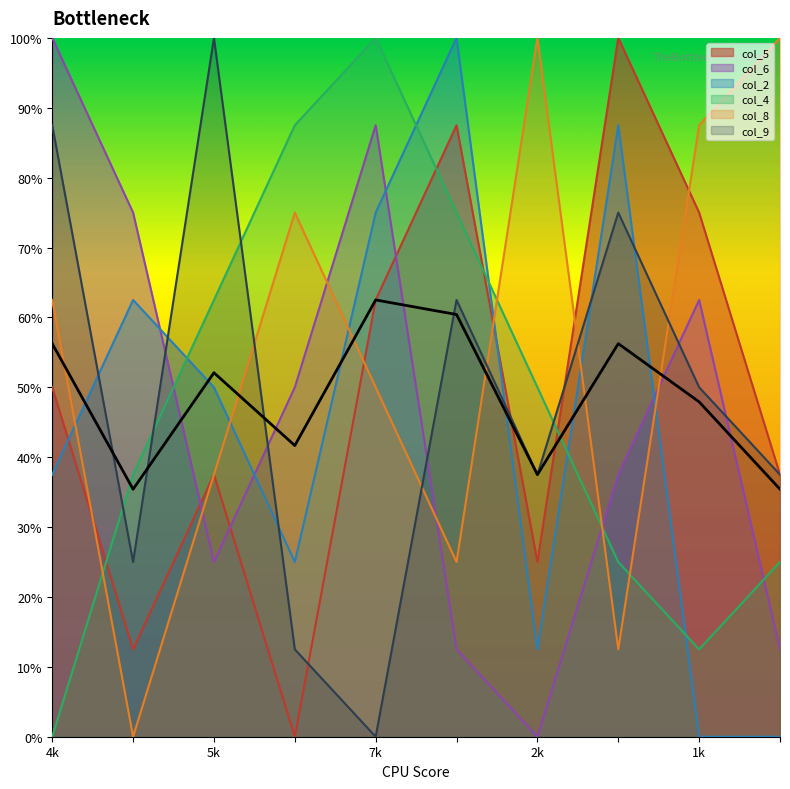

List the series in order of their peak value, highest first.

col_5, col_6, col_2, col_4, col_8, col_9